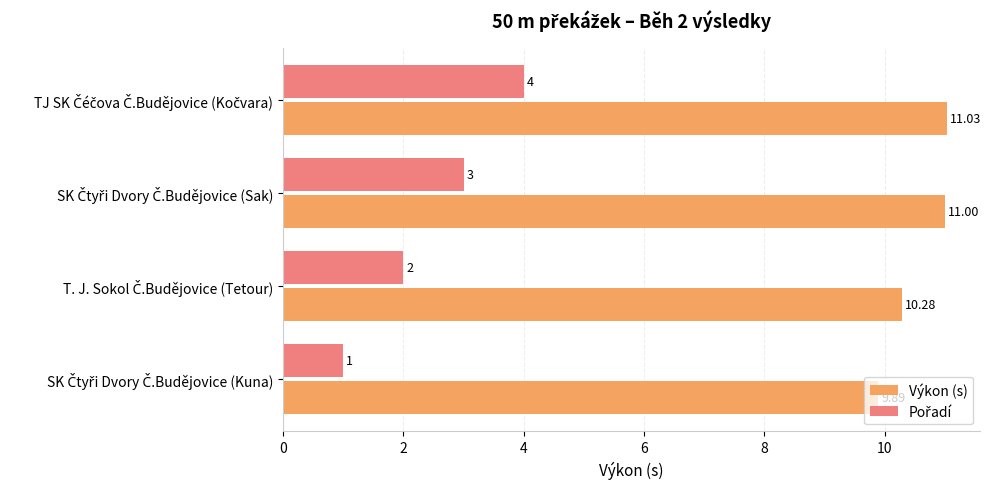

Which series has the largest total across all categories?

Výkon (s)